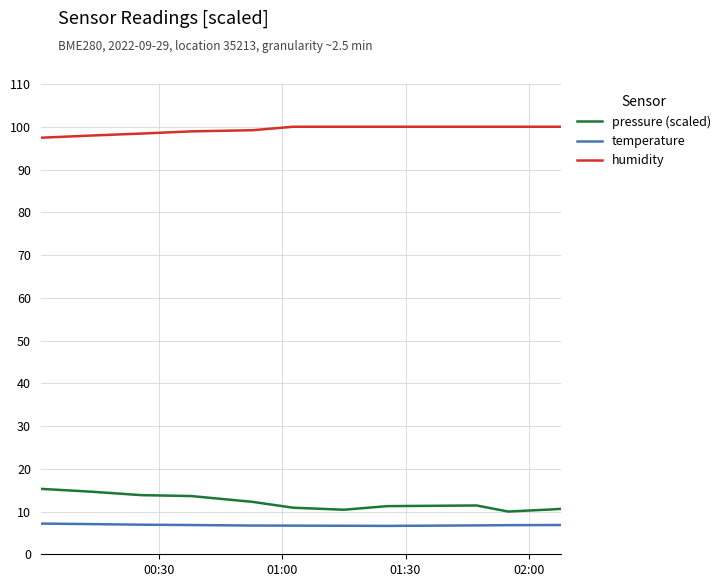

What is the minimum value for pressure (scaled)?

10.0